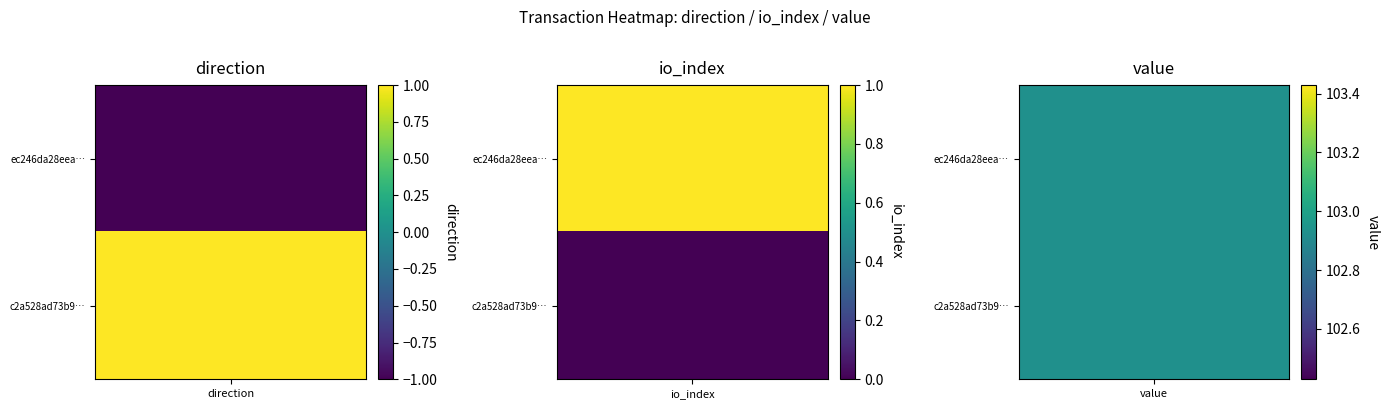

The ec246da28eea26c6ea20bf0a9aac57ef3435c92 series shows 102.9 at value. True or false?

True